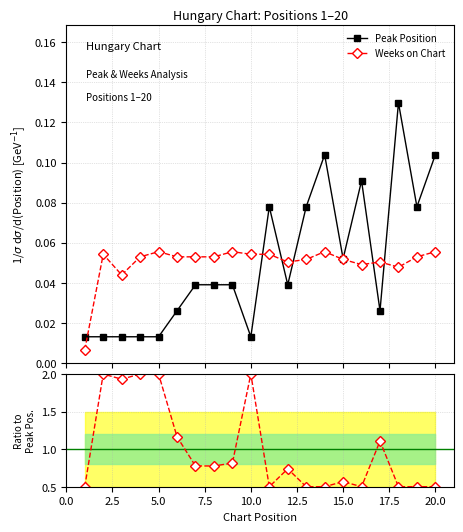

Count the Peak Position values in the range 0 to 1.

20